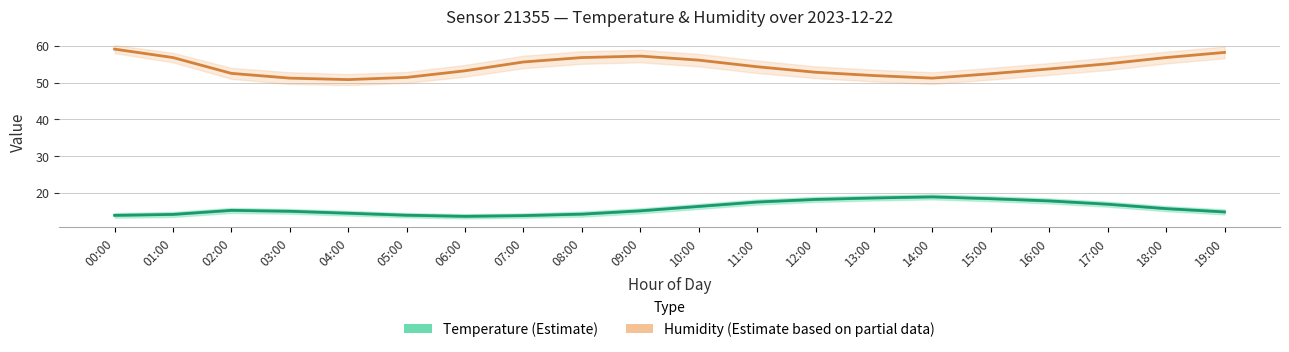

At how many categories does at least one series exceed 47?

20